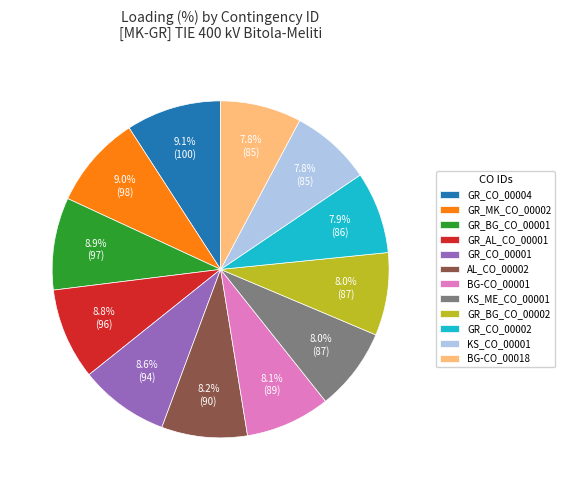

Is there any slice that represents more than half of the pie?

No